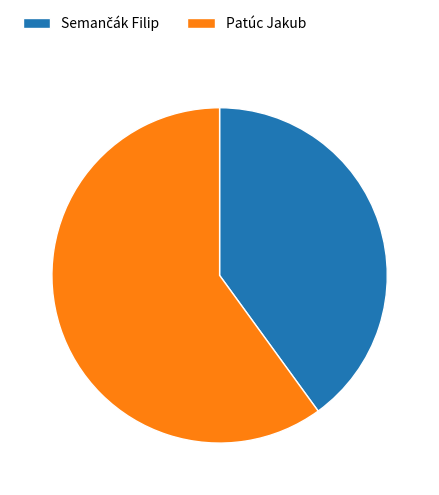

How many slices are in this pie chart?

2